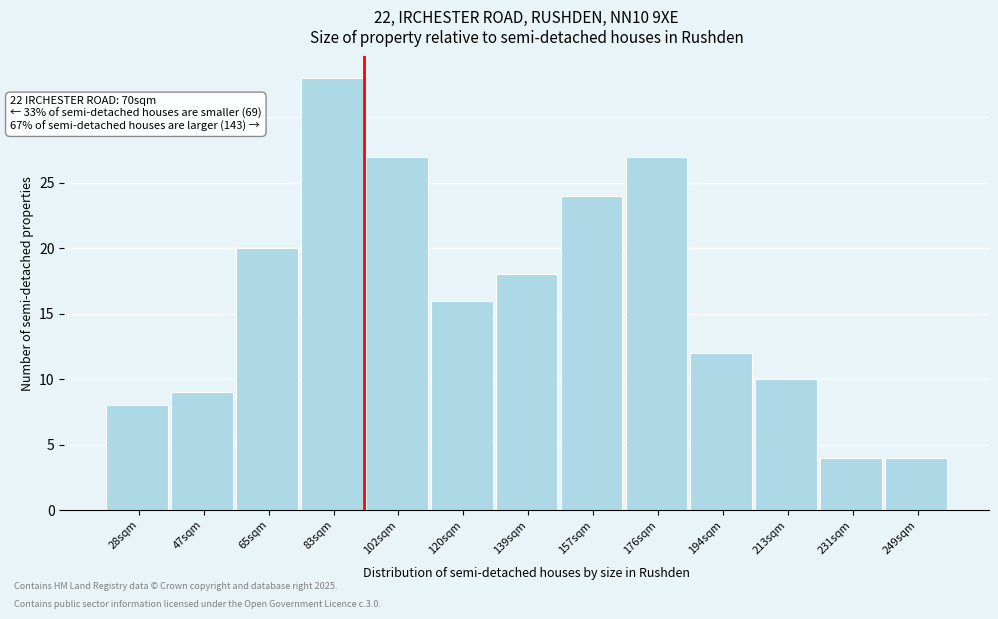

Reading left to right, transcribe all the data shown in this chart.

8	9	20	33	27	16	18	24	27	12	10	4	4